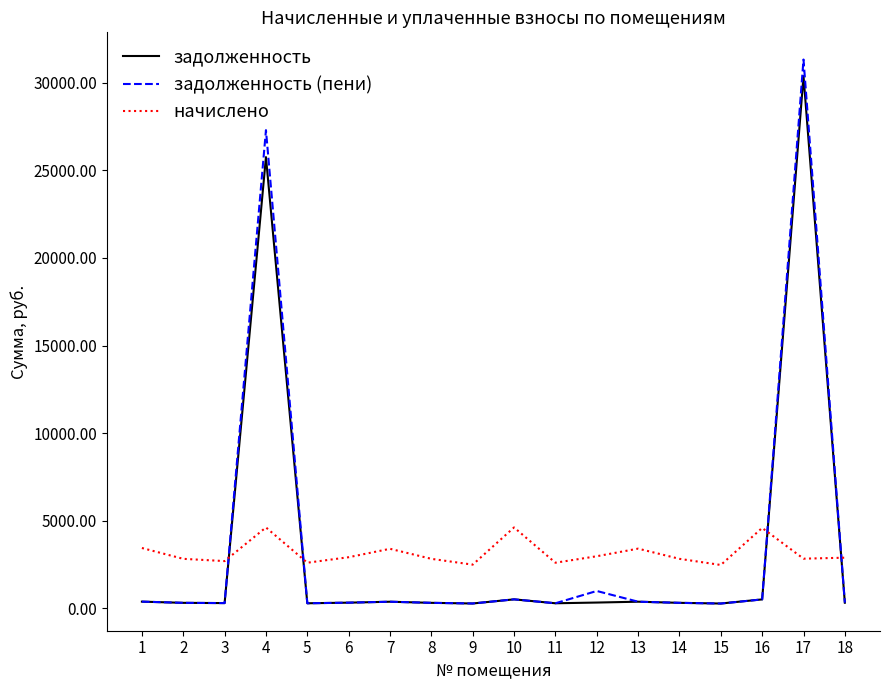

Between 10 and 17, which series saw the biggest shift?

задолженность (пени)